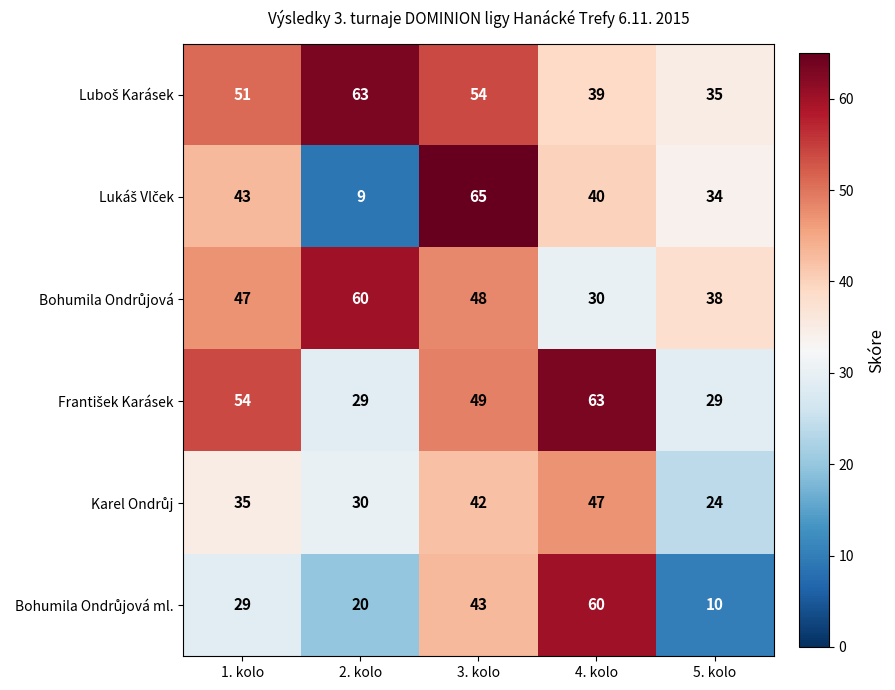

At which category is the sum across all series the highest?

3. kolo